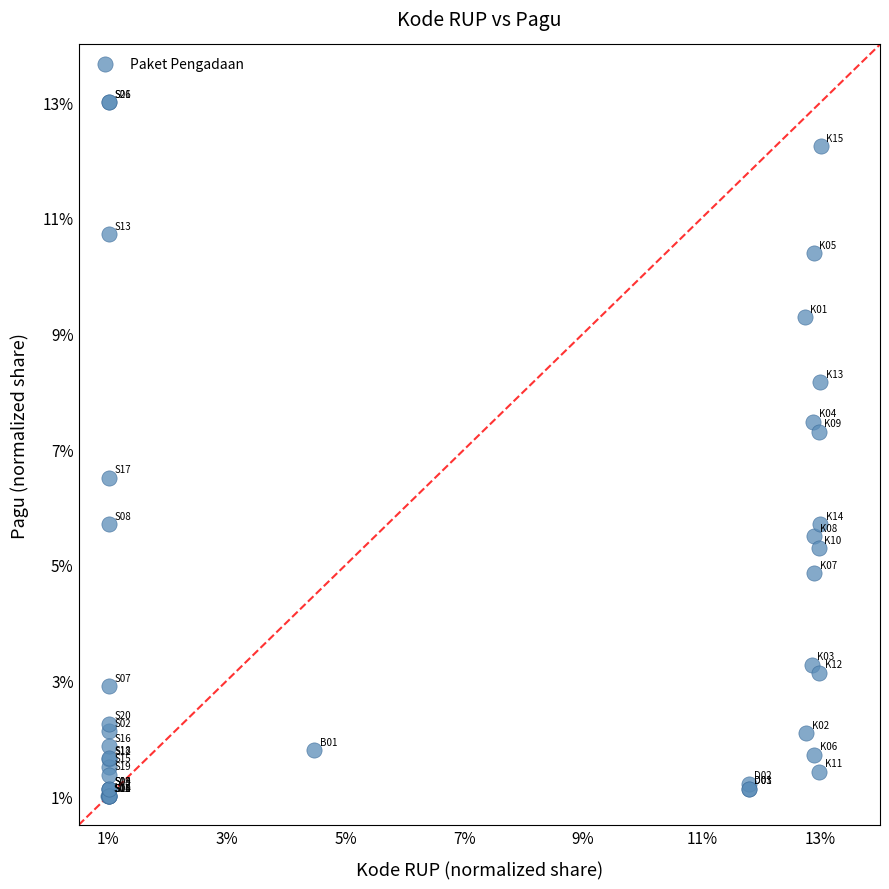

What Y value in the scatter plot is closest to 7?

7.3